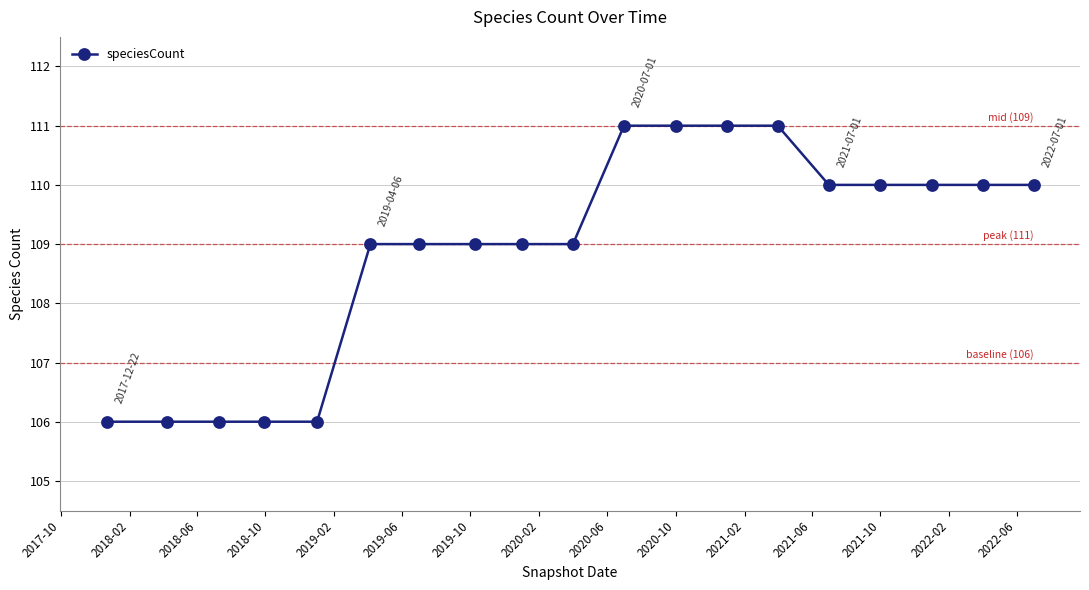

What is the value of the 8th point from the left?

109